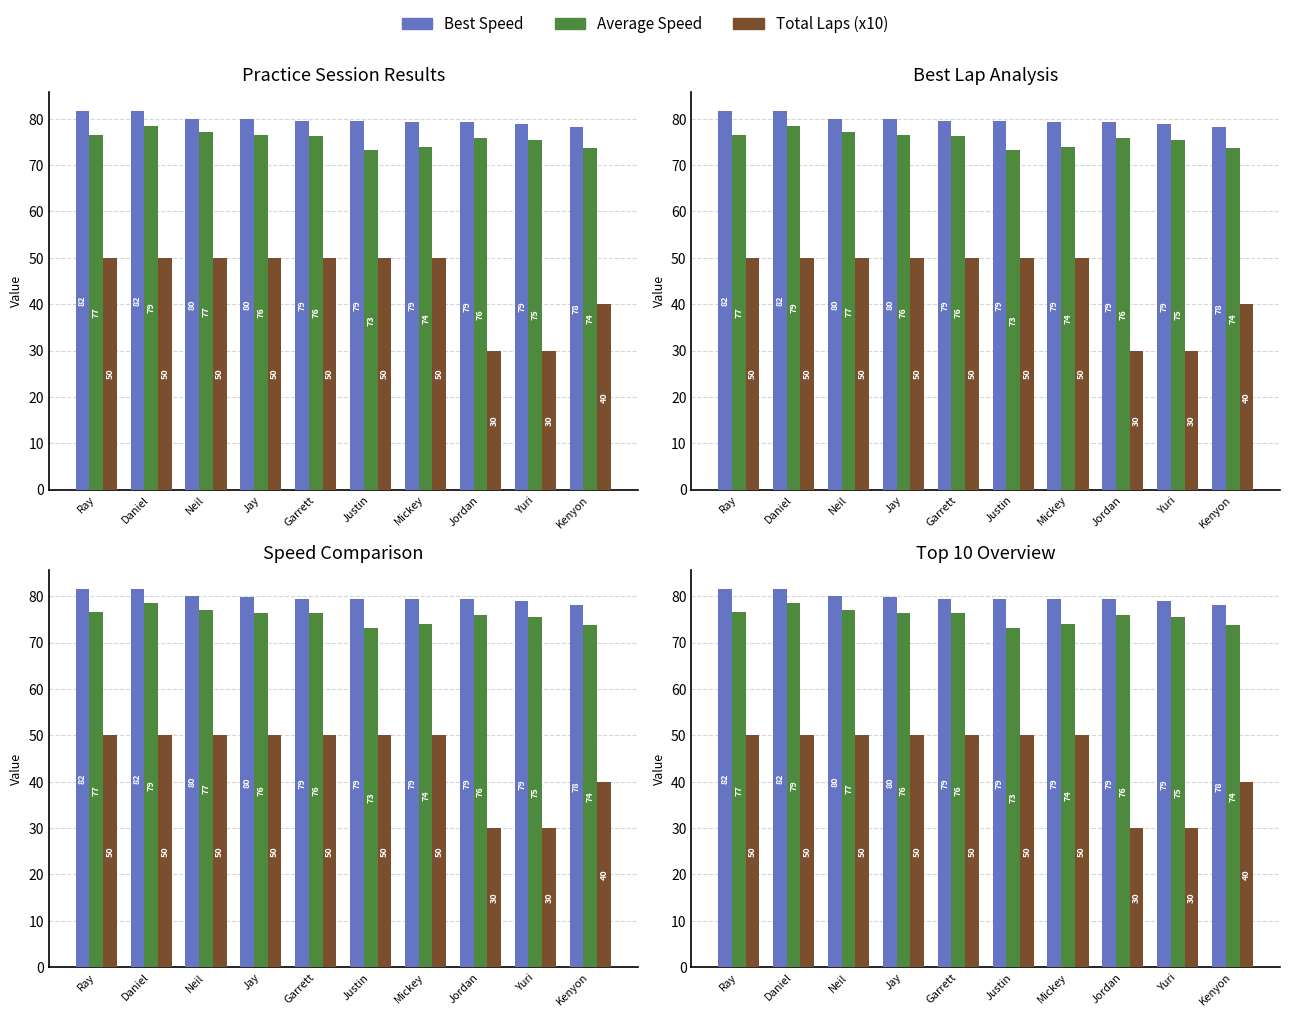

Rank the categories by Best Speed value from lowest to highest.

Kenyon, Yuri, Jordan, Mickey, Justin, Garrett, Jay, Neil, Daniel, Ray